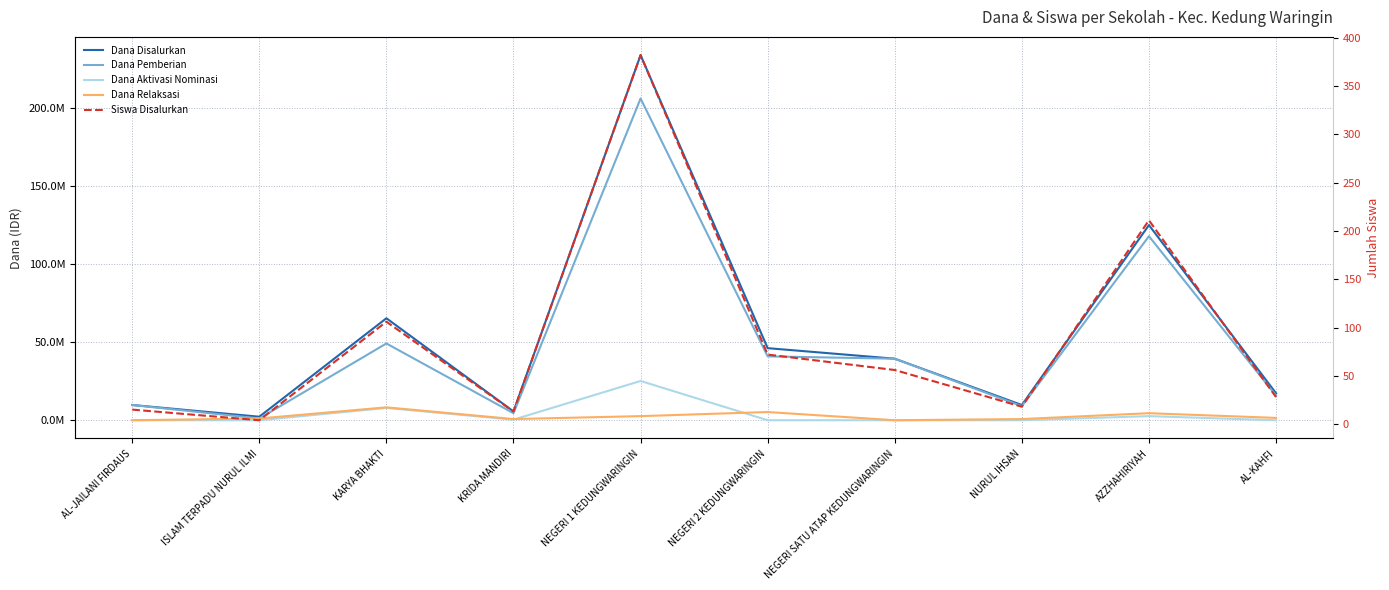

Which category has the highest value across all series?

NEGERI 1 KEDUNGWARINGIN